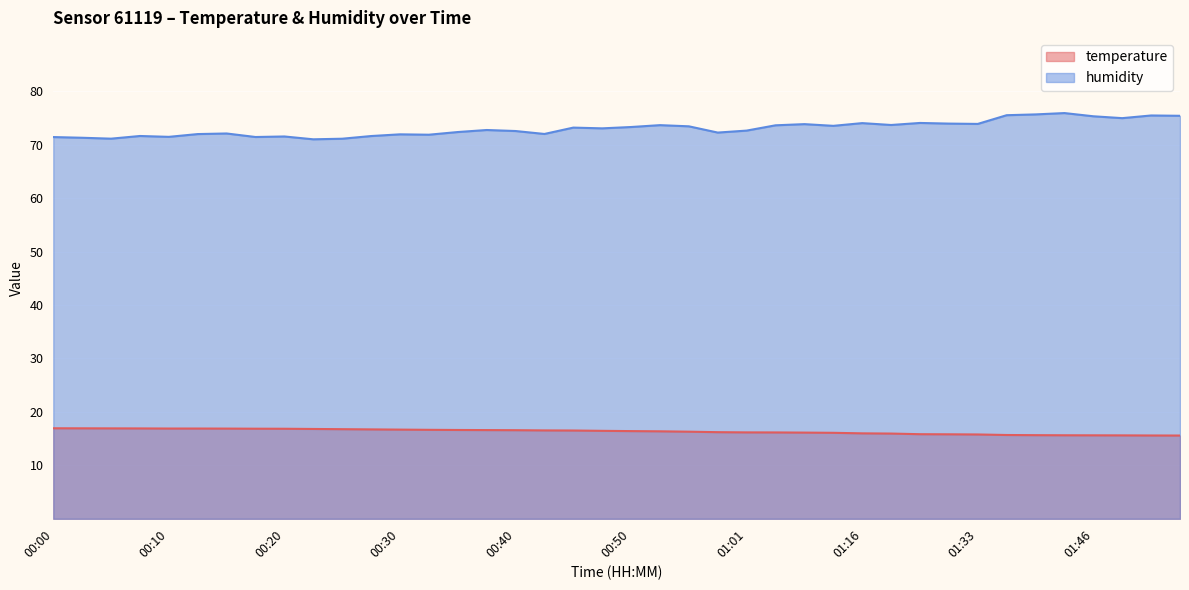

Does the chart display data point markers on the line(s)?

No